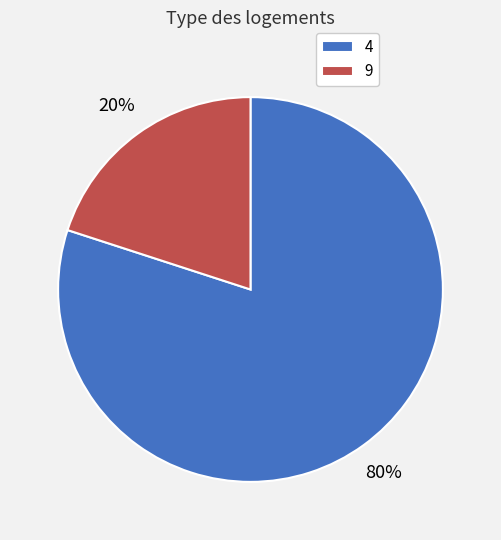

True or false: 4 accounts for 80% of the total.

True